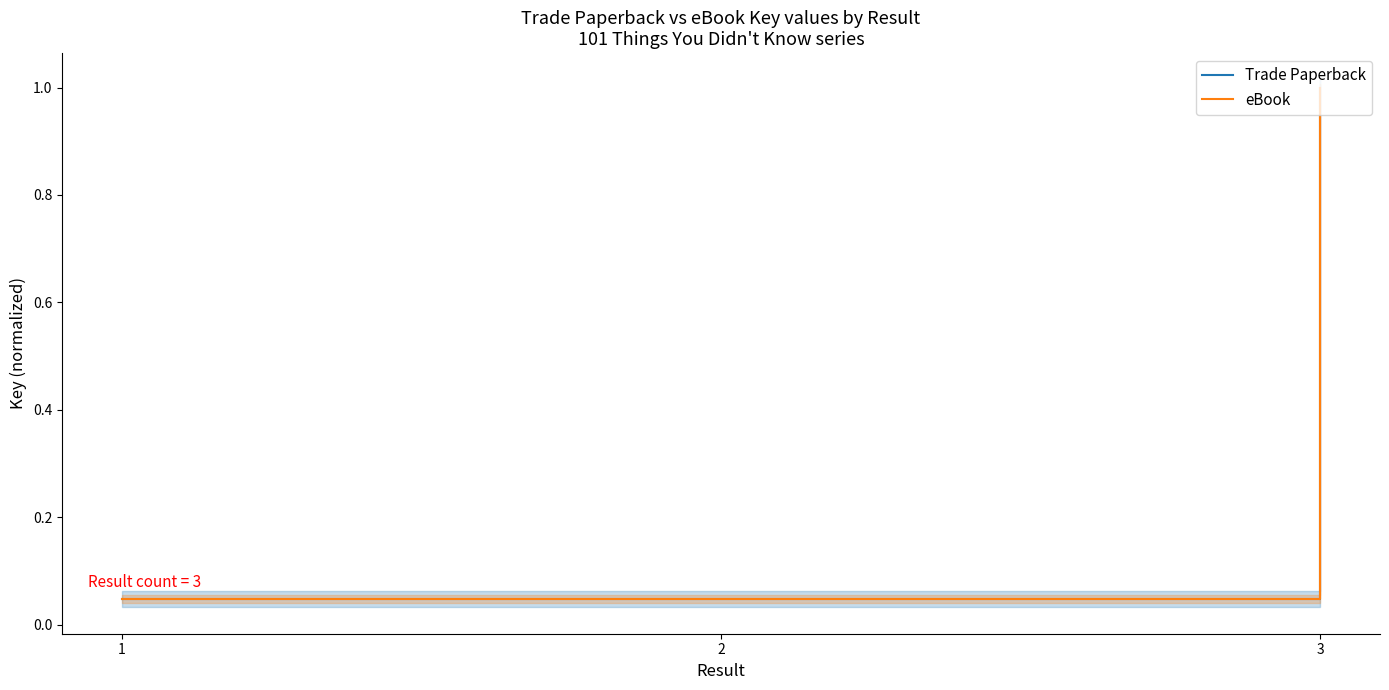

Which series has the largest total across all categories?

Trade Paperback